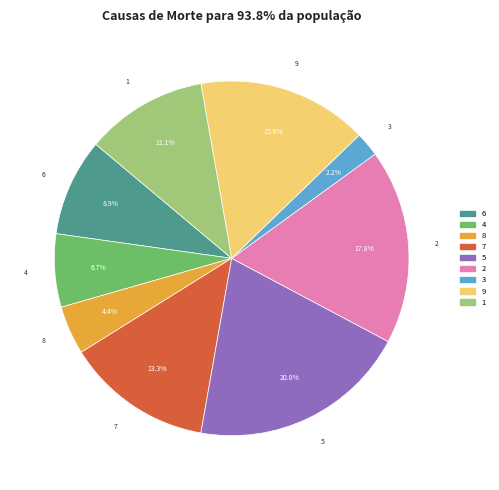

Rank the categories by value from highest to lowest.

5, 2, 9, 7, 1, 6, 4, 8, 3